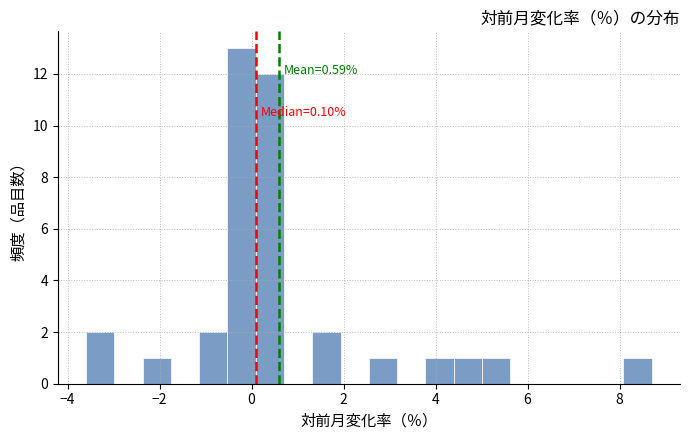

Around what value on the x-axis is the tallest bar? Give the approximate position of its centre, as read against the axis.

-0.2